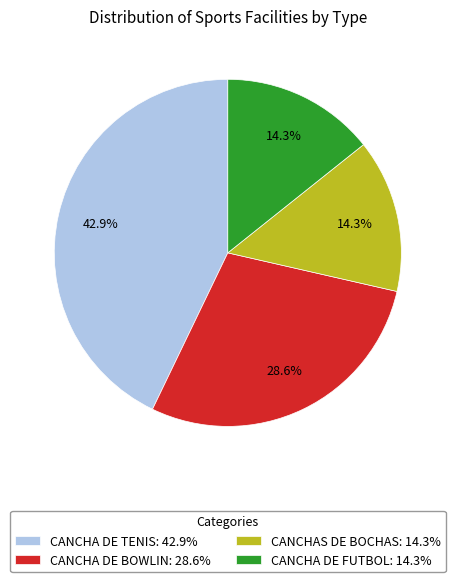

The CANCHA DE FUTBOL slice represents 7% of the pie. True or false?

False